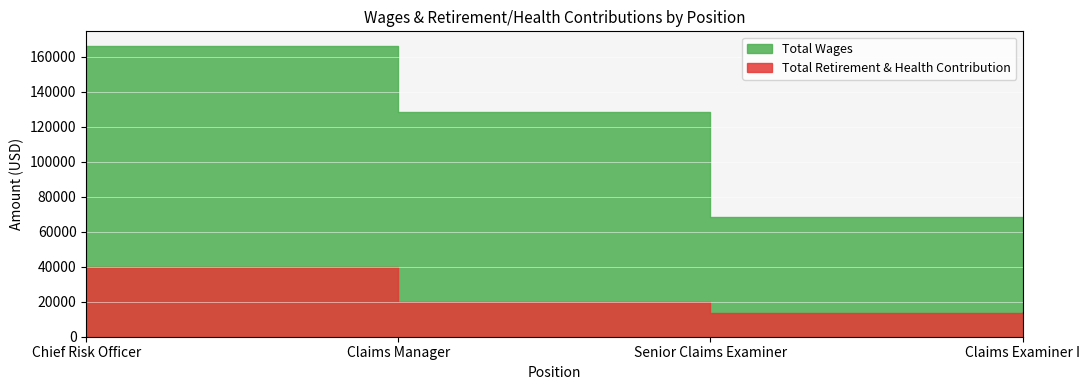

Where does the Total Wages series first go above 128650?

Chief Risk Officer